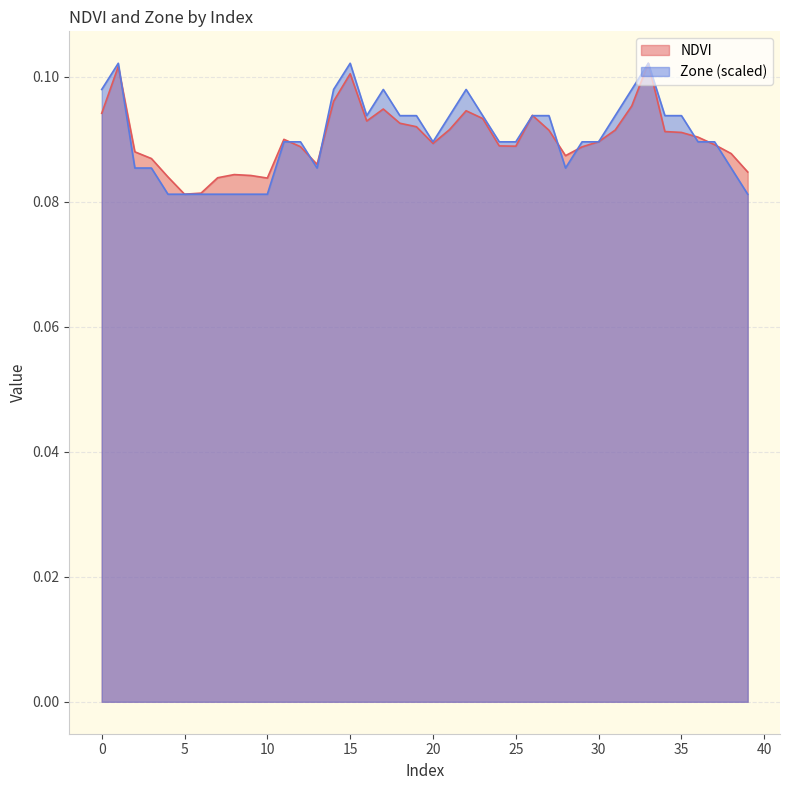

Reading left to right, what are all the values shown in this chart?

NDVI: 0=0.1	1=0.1	2=0.1	3=0.1	4=0.1	5=0.1	6=0.1	7=0.1	8=0.1	9=0.1	10=0.1	11=0.1	12=0.1	13=0.1	14=0.1	15=0.1	16=0.1	17=0.1	18=0.1	19=0.1	20=0.1	21=0.1	22=0.1	23=0.1	24=0.1	25=0.1	26=0.1	27=0.1	28=0.1	29=0.1	30=0.1	31=0.1	32=0.1	33=0.1	34=0.1	35=0.1	36=0.1	37=0.1	38=0.1	39=0.1
Zone: 0=0.1	1=0.1	2=0.1	3=0.1	4=0.1	5=0.1	6=0.1	7=0.1	8=0.1	9=0.1	10=0.1	11=0.1	12=0.1	13=0.1	14=0.1	15=0.1	16=0.1	17=0.1	18=0.1	19=0.1	20=0.1	21=0.1	22=0.1	23=0.1	24=0.1	25=0.1	26=0.1	27=0.1	28=0.1	29=0.1	30=0.1	31=0.1	32=0.1	33=0.1	34=0.1	35=0.1	36=0.1	37=0.1	38=0.1	39=0.1